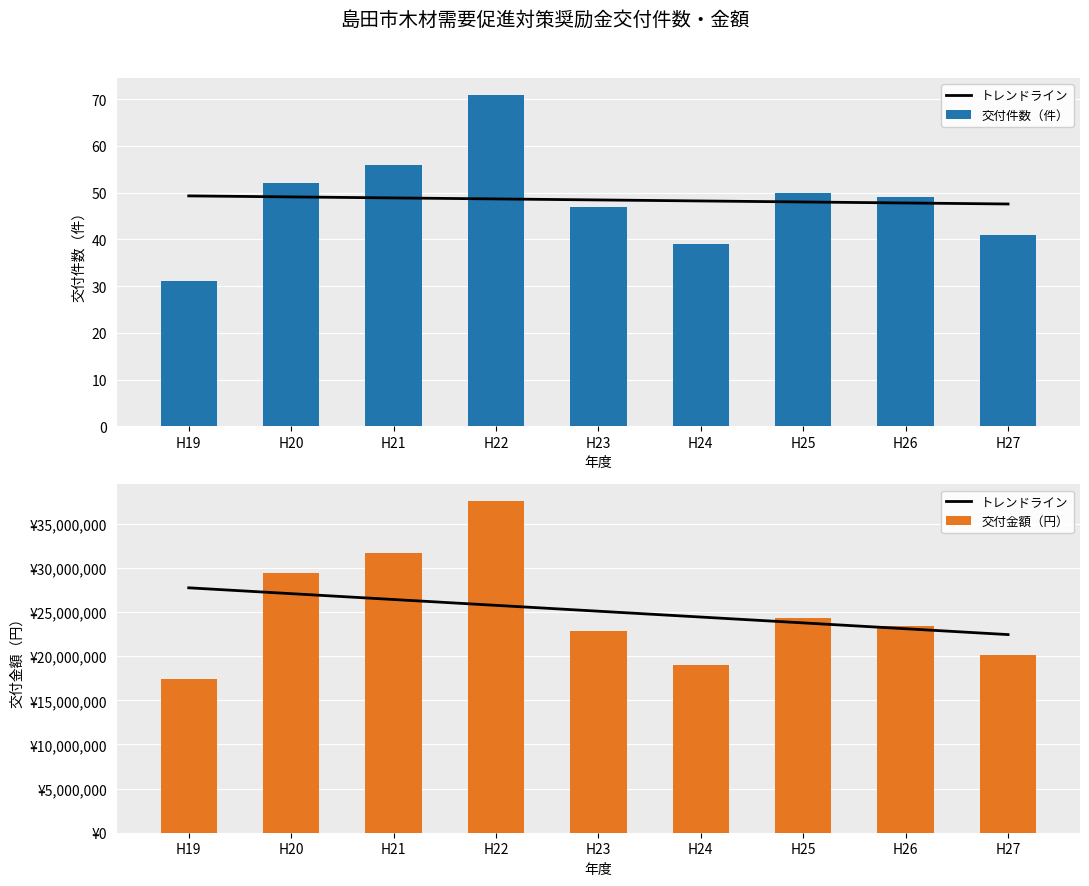

True or false: トレンドライン has a value of 23781811.1 at H25.

True